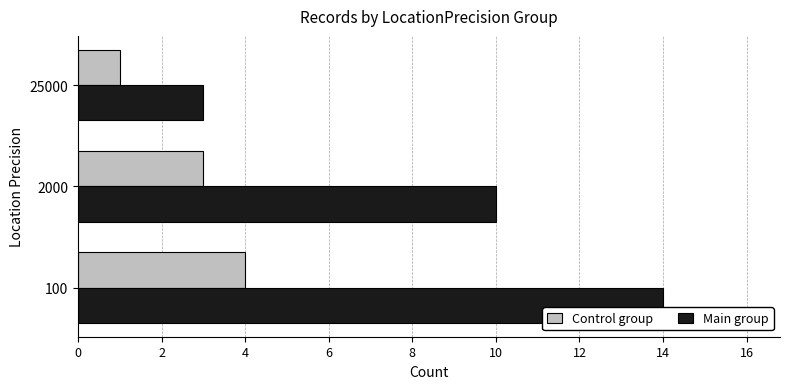

At which category is the sum across all series the highest?

100